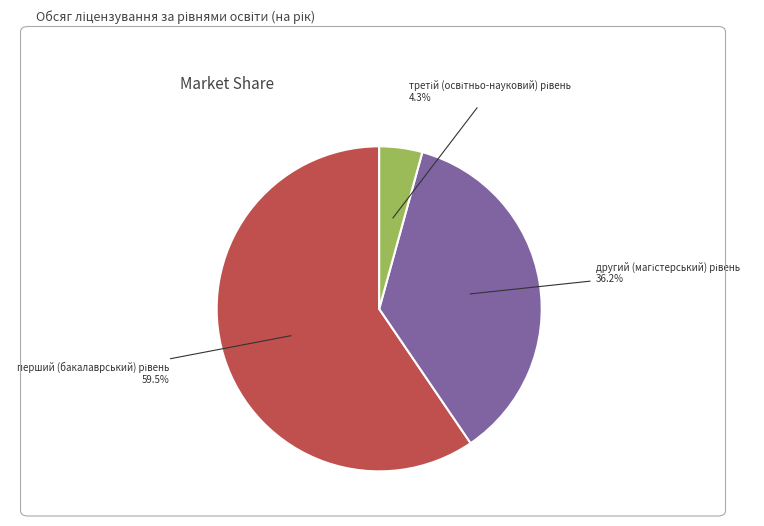

Is there a majority slice in this chart?

Yes